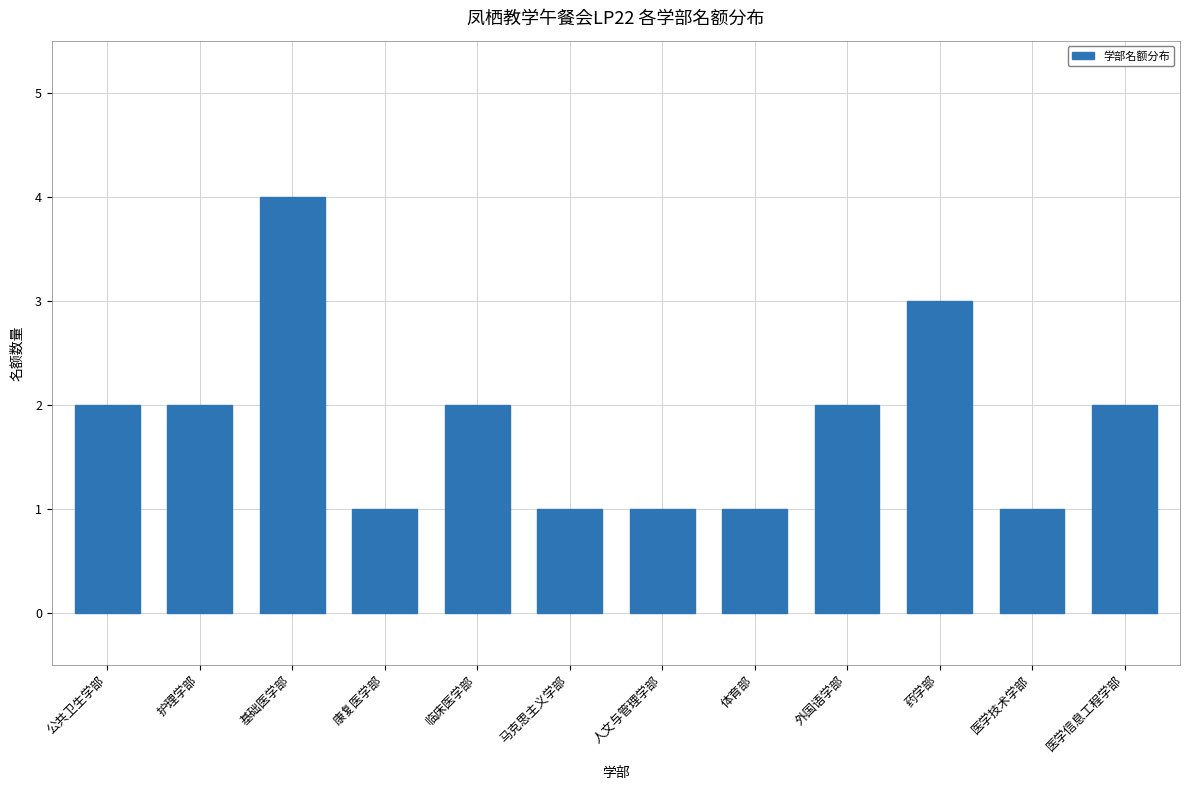

Reading left to right, what are all the values shown in this chart?

2	2	4	1	2	1	1	1	2	3	1	2